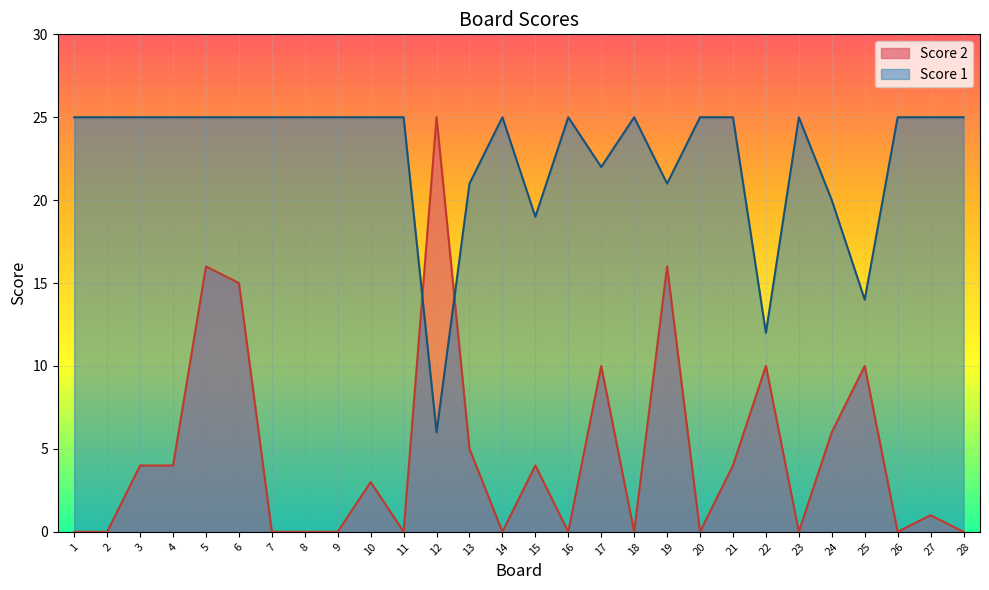

Where is the first local maximum for Score 1?

14